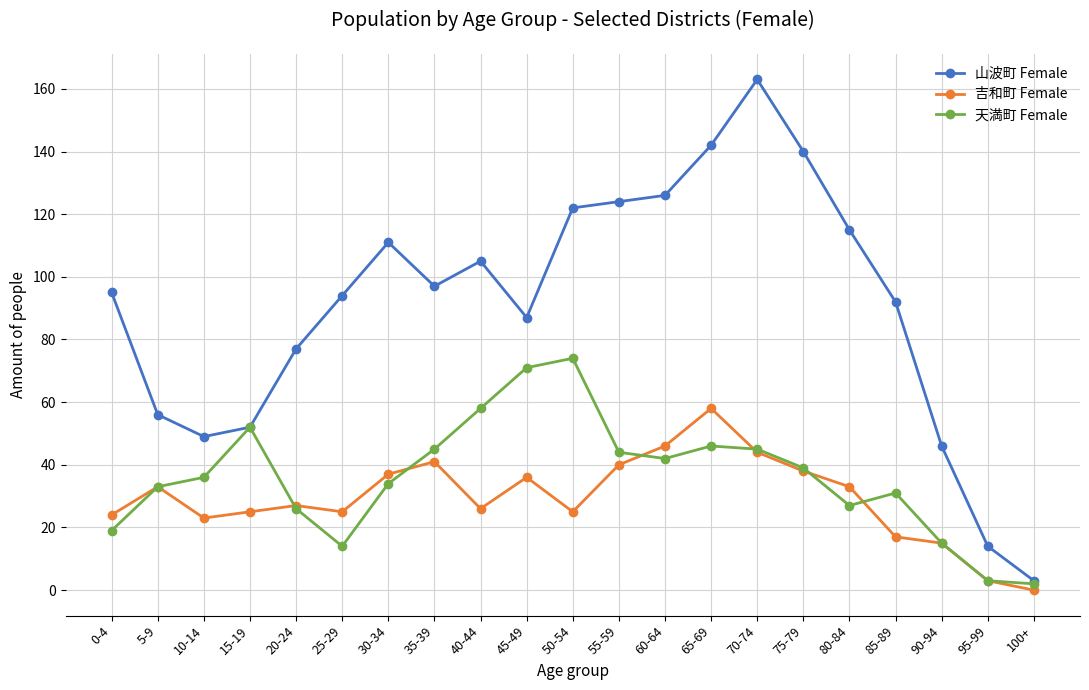

Which series changed the most between 70-74 and 85-89?

山波町 Female